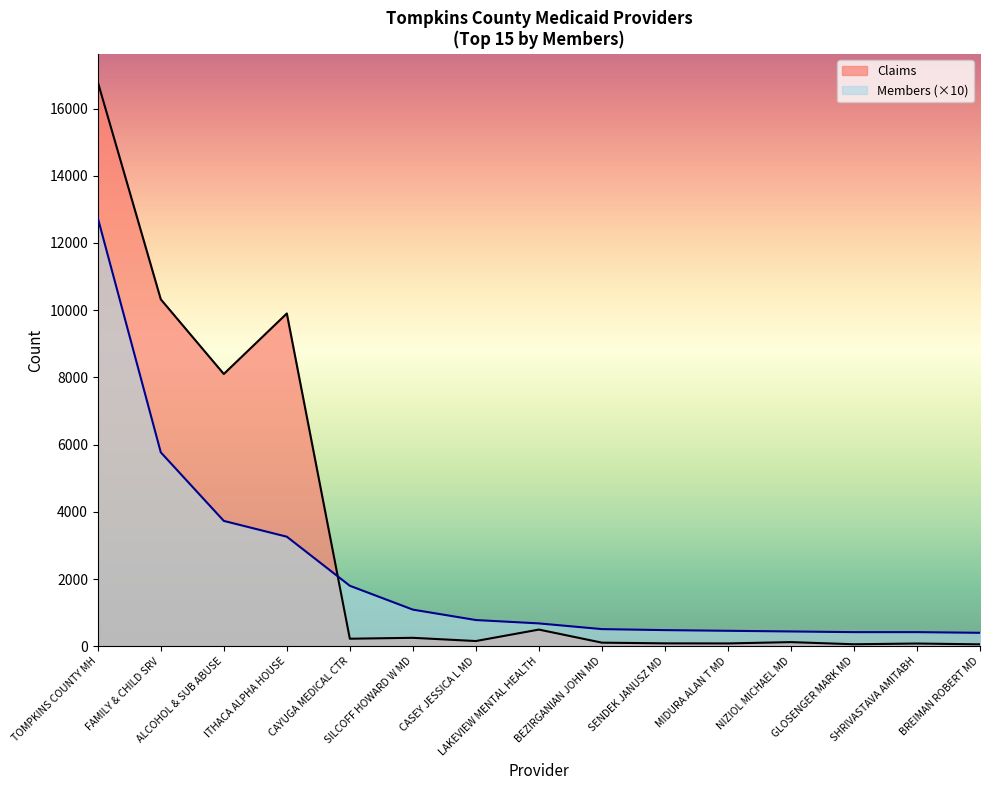

Read the value at MIDURA ALAN T MD.

460